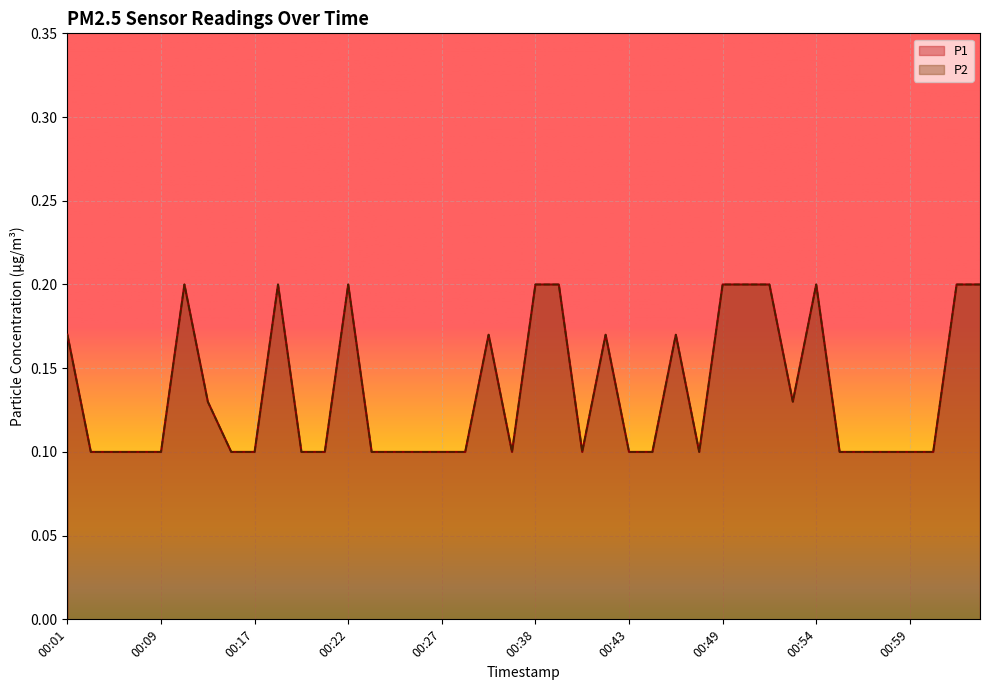

What is the label of the 13th point from the right?

00:47